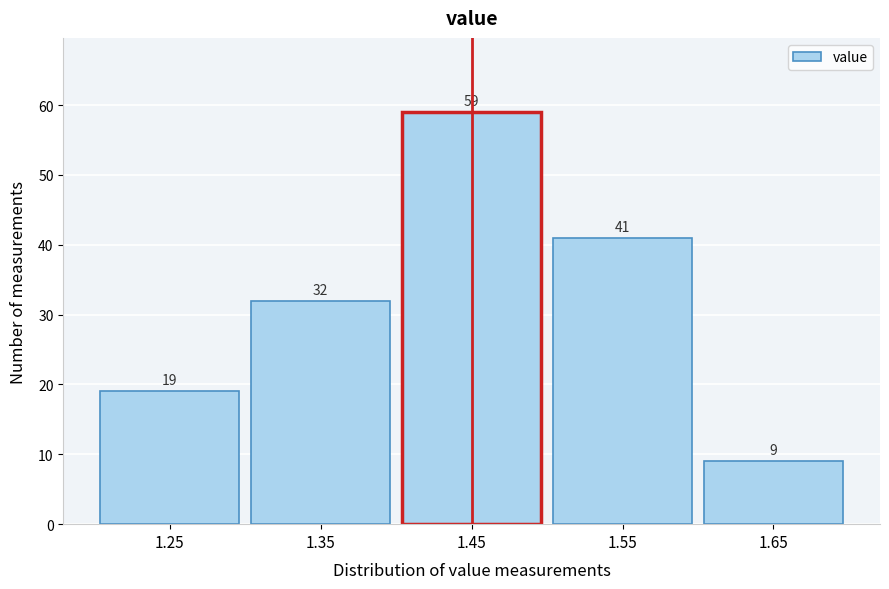

Reading right to left, transcribe all the data shown in this chart.

9	41	59	32	19